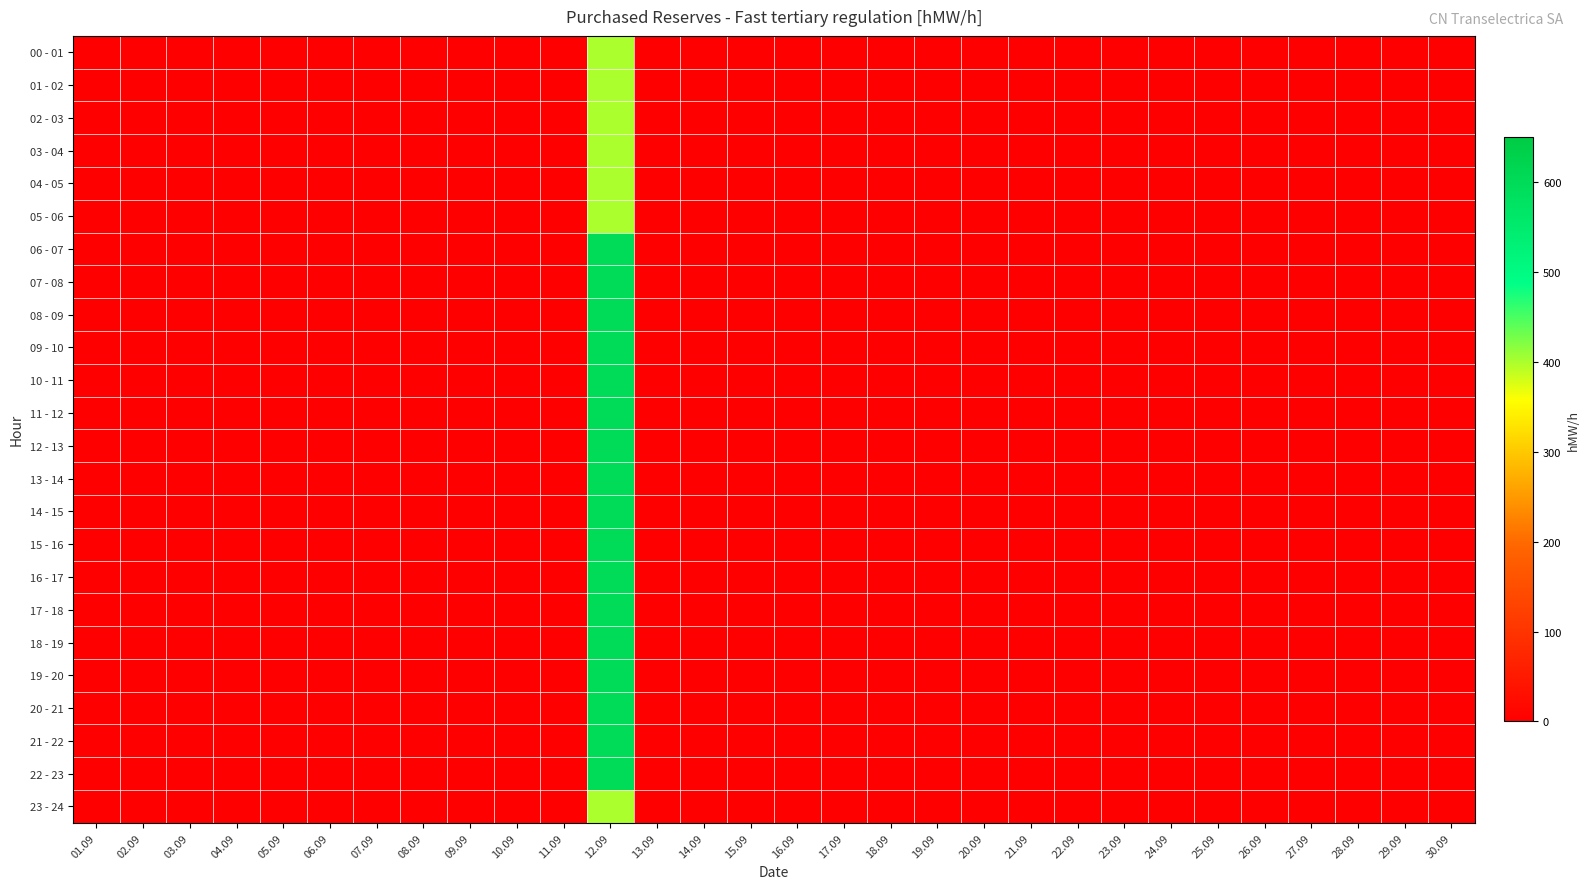

How many distinct data groups are displayed?

24